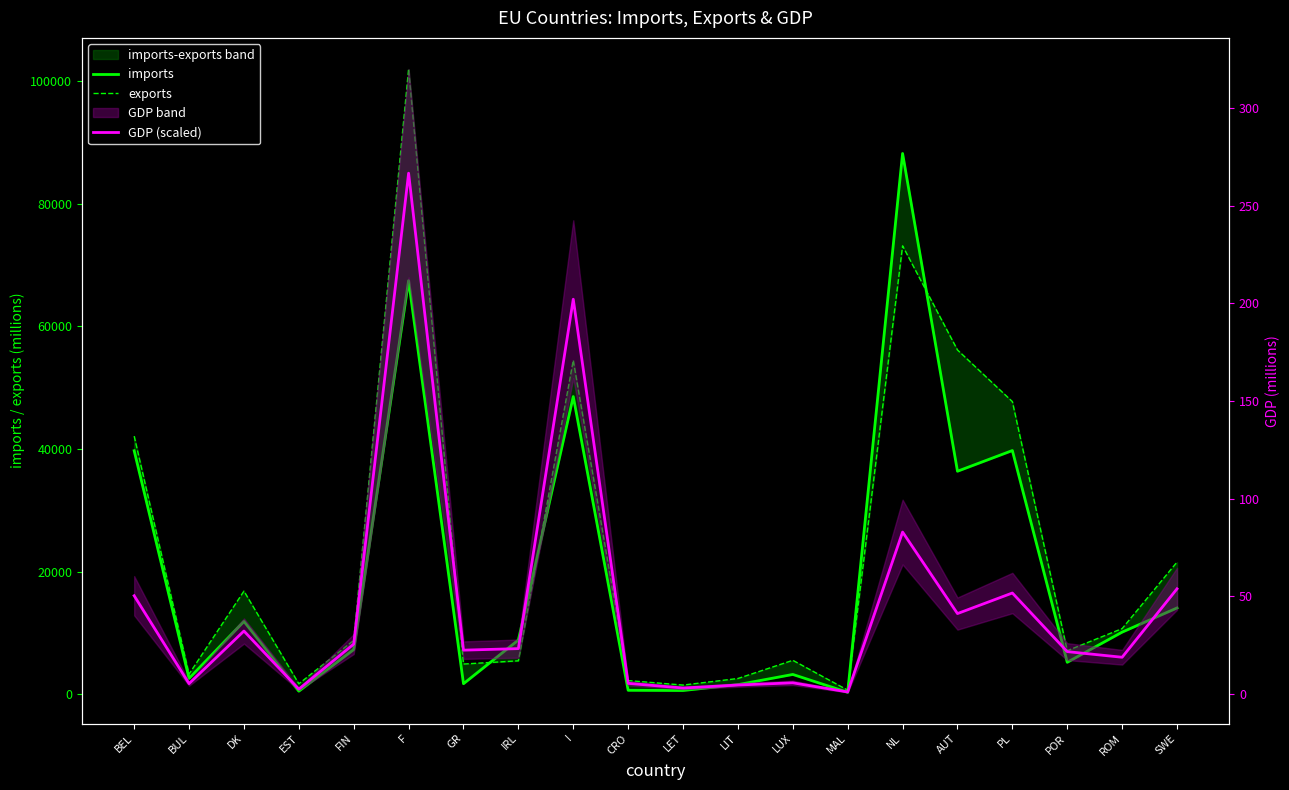

Which category has the highest value in the GDP (scaled) series?

F